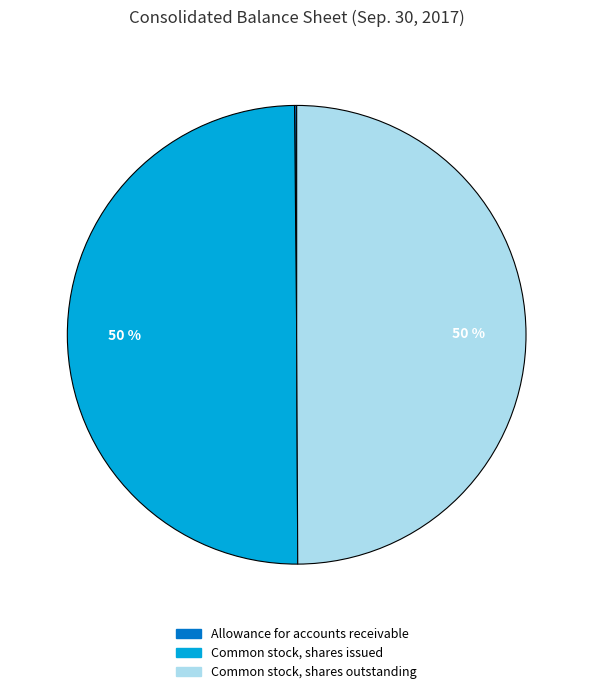

To the nearest percent, what is the average slice percentage?

33%